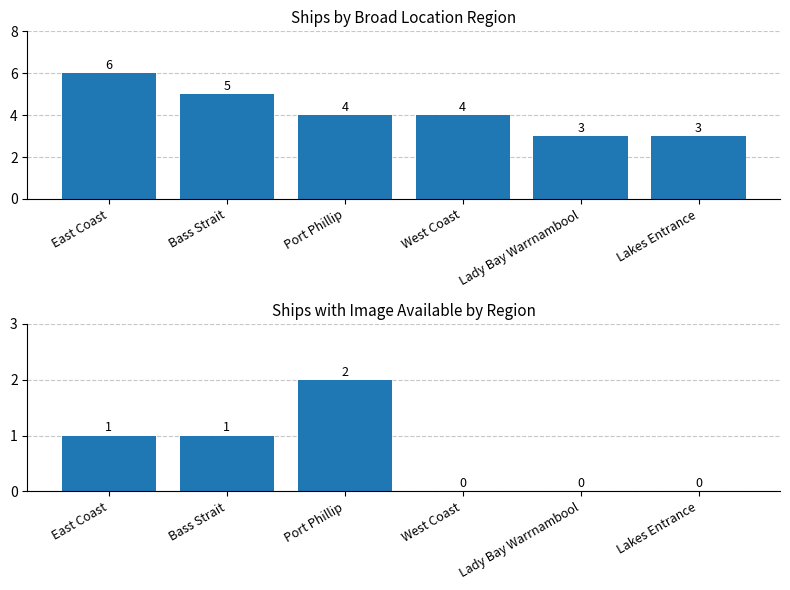

The value at Bass Strait is 1. True or false?

True